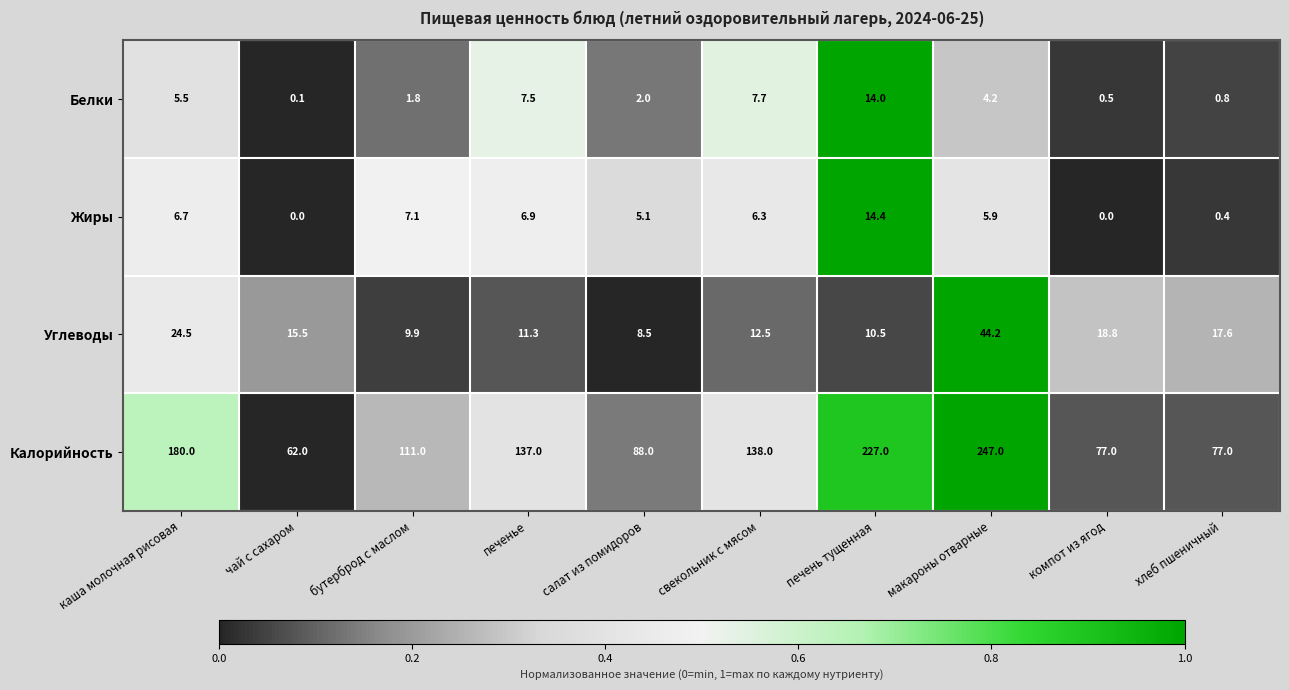

Rank the series by their maximum value, from highest to lowest.

Калорийность, Углеводы, Жиры, Белки